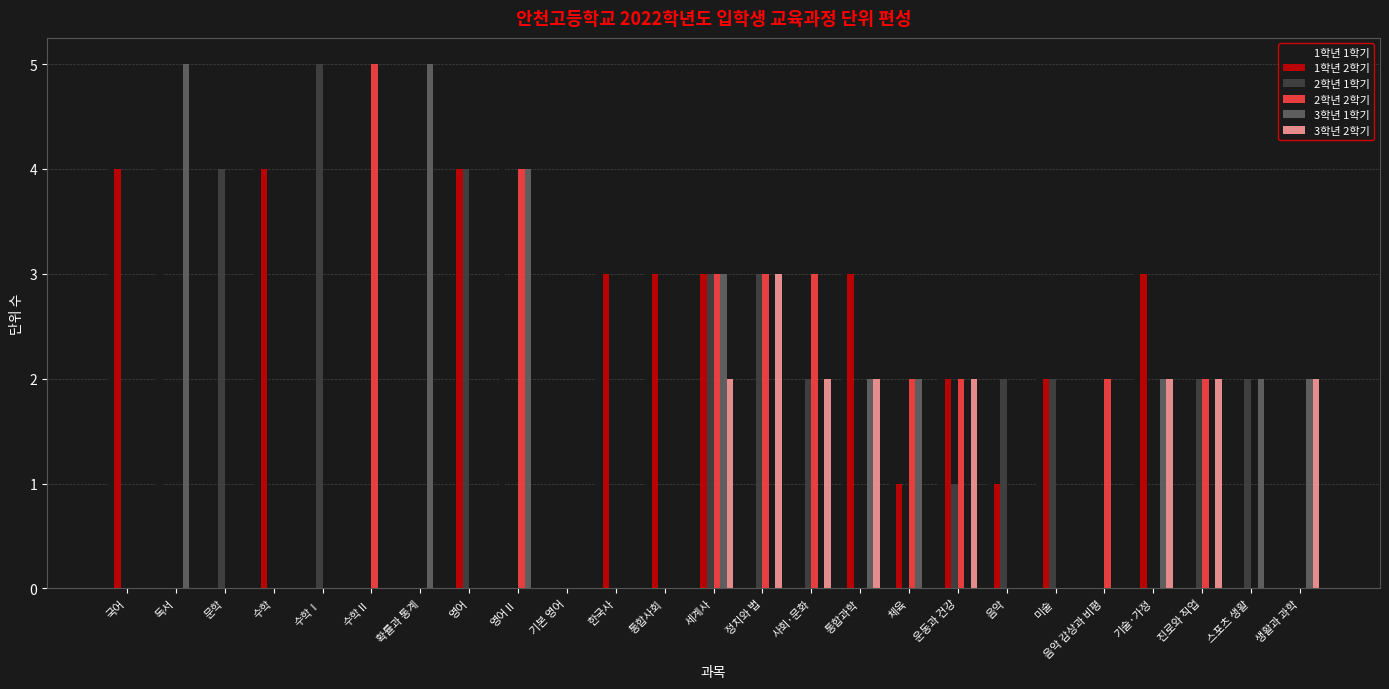

Reading left to right, list all the values displayed in this chart.

1학년 1학기: 국어=4	독서=4	문학=0	수학=4	수학Ⅰ=0	수학Ⅱ=0	확률과 통계=0	영어=0	영어Ⅱ=4	기본 영어=0	한국사=3	통합사회=3	세계사=0	정치와 법=0	사회·문화=0	통합과학=3	체육=1	운동과 건강=2	음악=1	미술=2	음악 감상과 비평=0	기술·가정=3	진로와 직업=0	스포츠 생활=0	생활과 과학=0
1학년 2학기: 국어=4	독서=0	문학=0	수학=4	수학Ⅰ=0	수학Ⅱ=0	확률과 통계=0	영어=4	영어Ⅱ=0	기본 영어=0	한국사=3	통합사회=3	세계사=3	정치와 법=0	사회·문화=0	통합과학=3	체육=1	운동과 건강=2	음악=1	미술=2	음악 감상과 비평=0	기술·가정=3	진로와 직업=0	스포츠 생활=0	생활과 과학=0
2학년 1학기: 국어=0	독서=0	문학=4	수학=0	수학Ⅰ=5	수학Ⅱ=0	확률과 통계=0	영어=4	영어Ⅱ=0	기본 영어=0	한국사=0	통합사회=0	세계사=3	정치와 법=3	사회·문화=2	통합과학=0	체육=0	운동과 건강=1	음악=2	미술=2	음악 감상과 비평=0	기술·가정=0	진로와 직업=2	스포츠 생활=2	생활과 과학=0
2학년 2학기: 국어=0	독서=0	문학=0	수학=0	수학Ⅰ=0	수학Ⅱ=5	확률과 통계=0	영어=0	영어Ⅱ=4	기본 영어=0	한국사=0	통합사회=0	세계사=3	정치와 법=3	사회·문화=3	통합과학=0	체육=2	운동과 건강=2	음악=0	미술=0	음악 감상과 비평=2	기술·가정=0	진로와 직업=2	스포츠 생활=0	생활과 과학=0
3학년 1학기: 국어=0	독서=5	문학=0	수학=0	수학Ⅰ=0	수학Ⅱ=0	확률과 통계=5	영어=0	영어Ⅱ=4	기본 영어=0	한국사=0	통합사회=0	세계사=3	정치와 법=0	사회·문화=0	통합과학=2	체육=2	운동과 건강=0	음악=0	미술=0	음악 감상과 비평=0	기술·가정=2	진로와 직업=0	스포츠 생활=2	생활과 과학=2
3학년 2학기: 국어=0	독서=0	문학=0	수학=0	수학Ⅰ=0	수학Ⅱ=0	확률과 통계=0	영어=0	영어Ⅱ=0	기본 영어=0	한국사=0	통합사회=0	세계사=2	정치와 법=3	사회·문화=2	통합과학=2	체육=0	운동과 건강=2	음악=0	미술=0	음악 감상과 비평=0	기술·가정=2	진로와 직업=2	스포츠 생활=0	생활과 과학=2